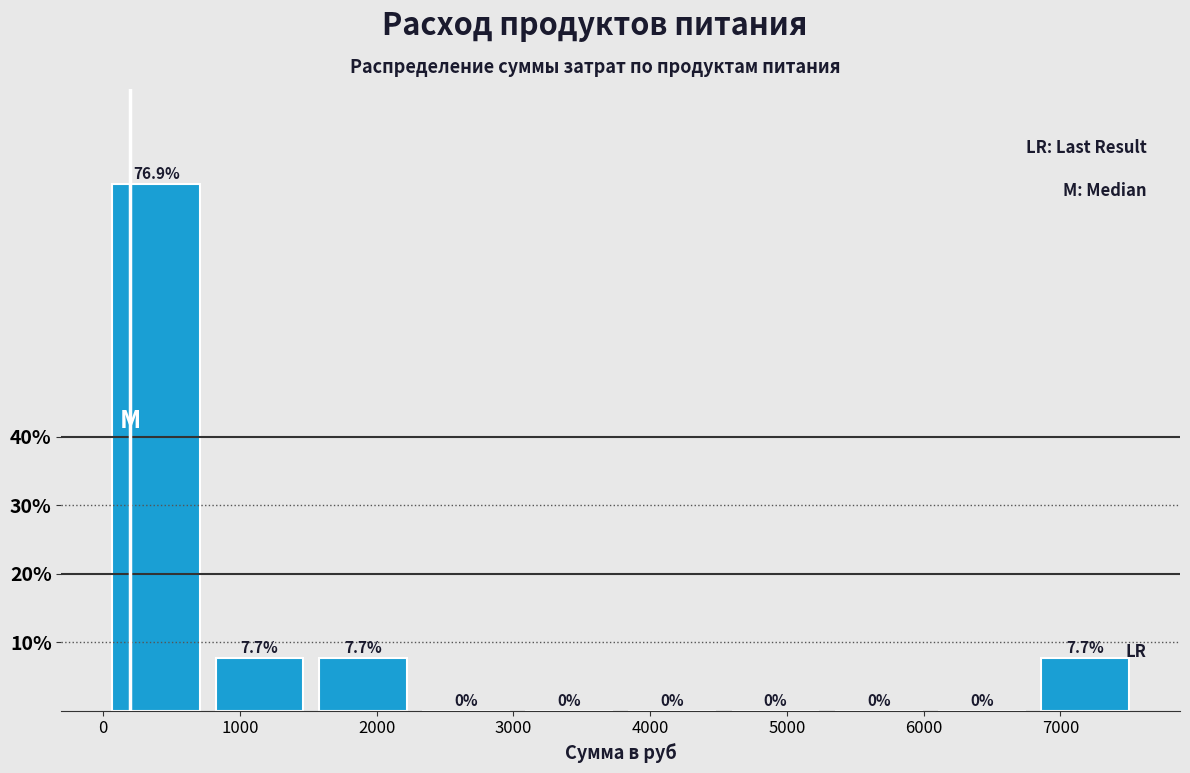

Which range on the x-axis has the tallest bar?

0 to 800